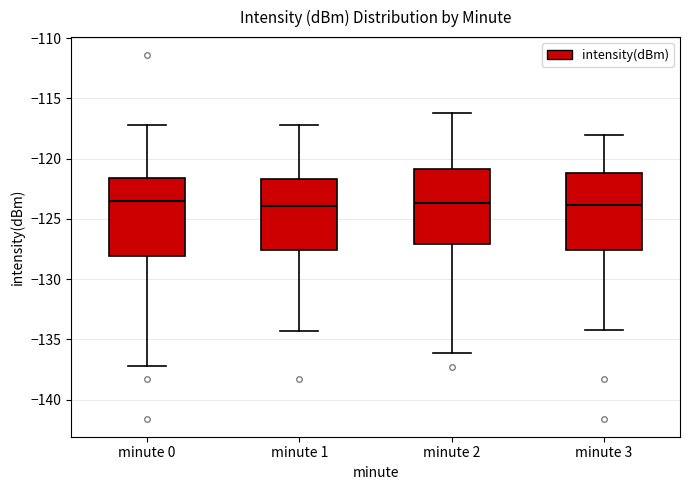

Where does the median line of the box for minute 2 sit on the y-axis? The values are not printed on the chart, so give them approximately, as read against the axis.

-123.5